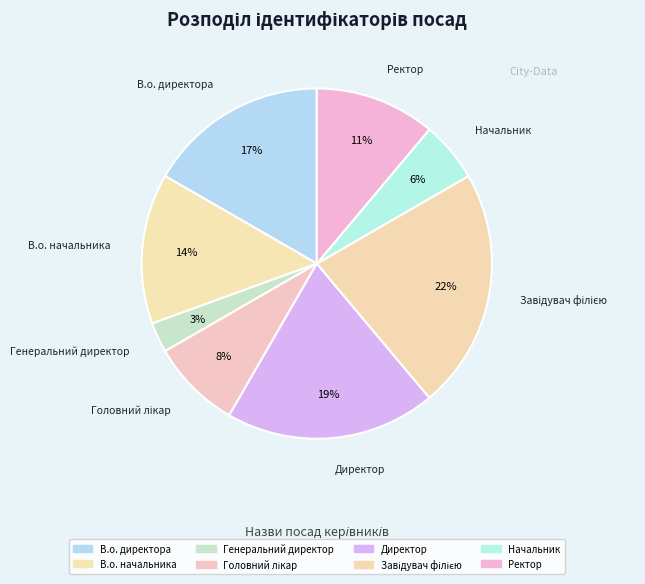

To the nearest percent, what is the difference between the largest and smallest slice percentages?

19%